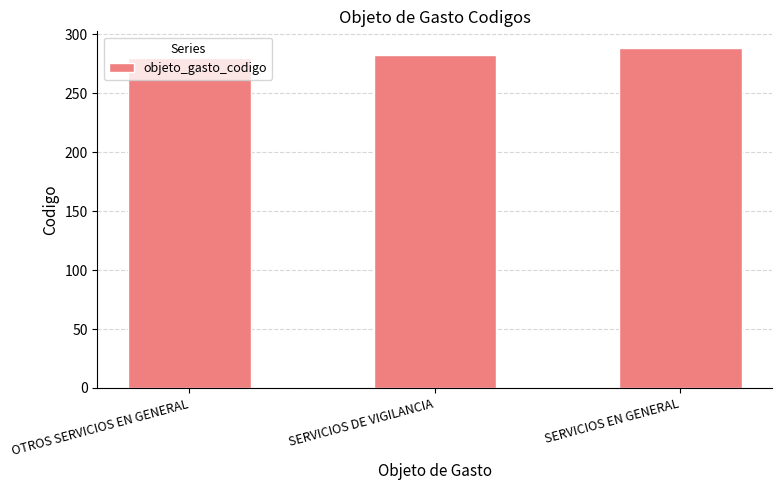

What is the difference between the values at OTROS SERVICIOS EN GENERAL and SERVICIOS DE VIGILANCIA?

2